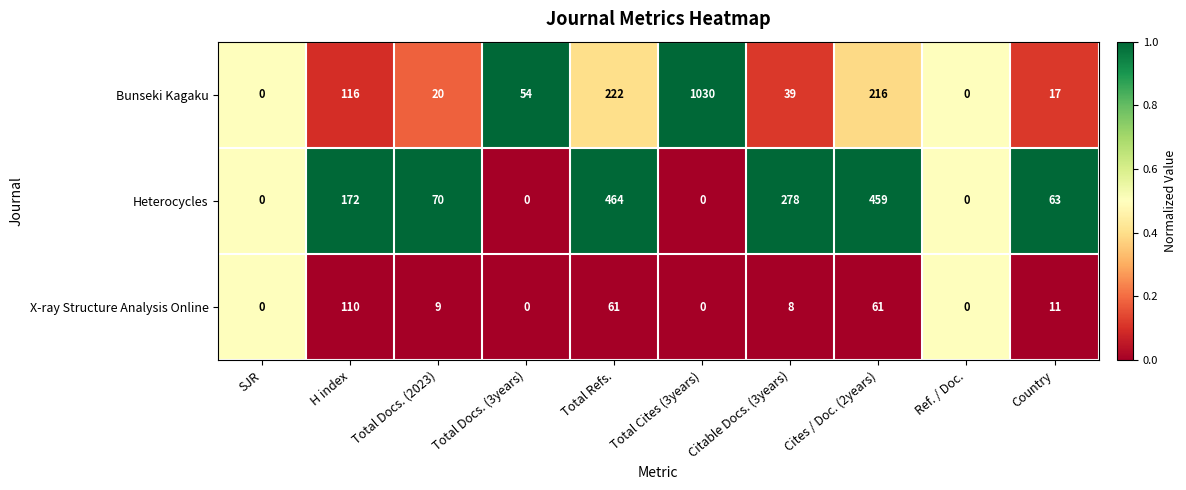

At which label does Heterocycles reach its peak?

Total Refs.